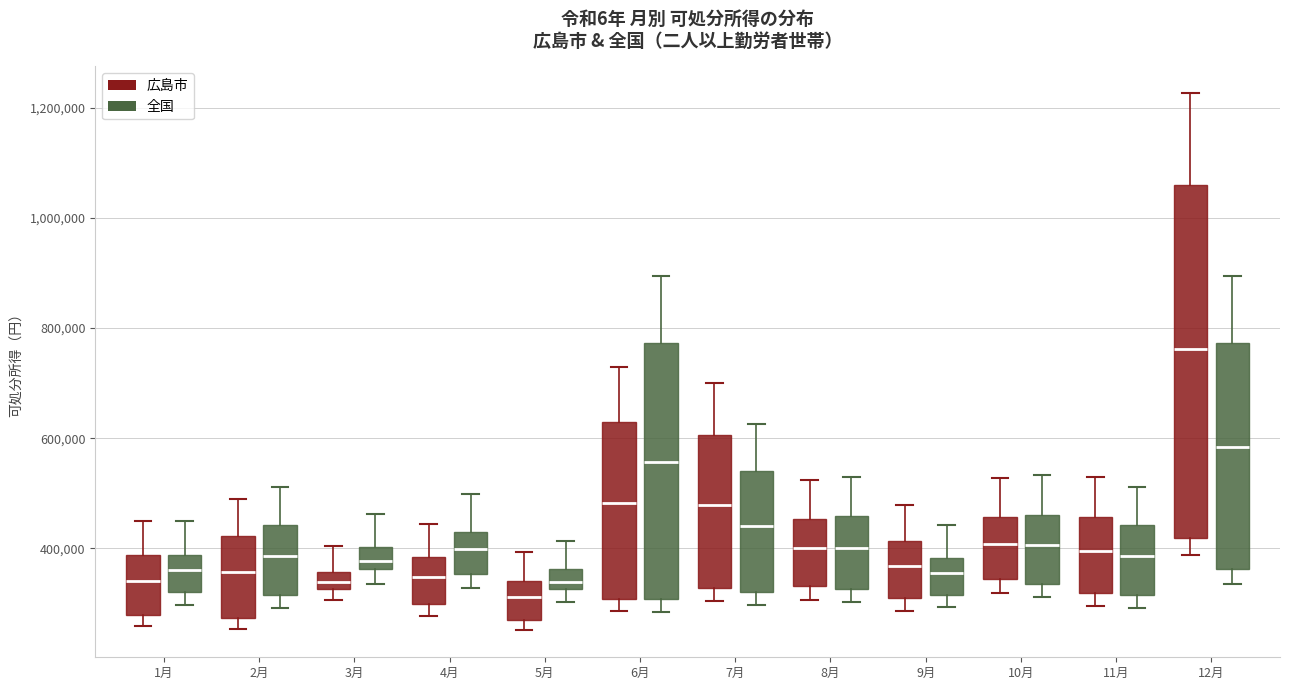

Which box's median line is the lowest?

5月 (広島市)